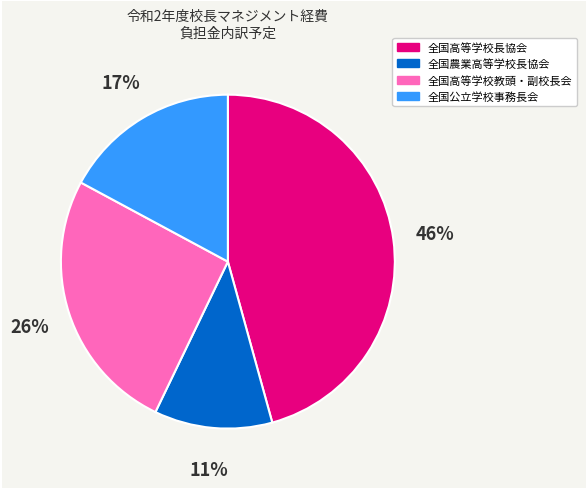

Rank the categories by value from lowest to highest.

全国農業高等学校長協会, 全国公立学校事務長会, 全国高等学校教頭・副校長会, 全国高等学校長協会